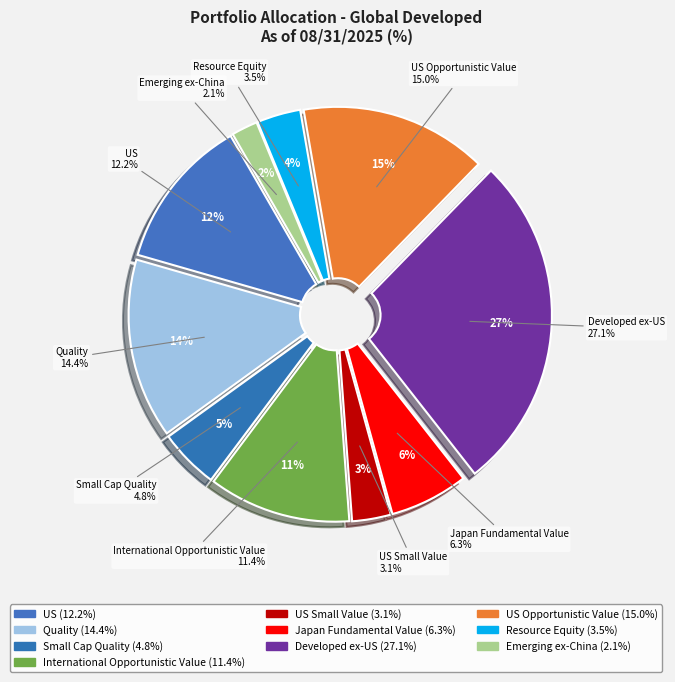

Approximately how many times larger is the value at Resource Equity compared to International Opportunistic Value?

0.3